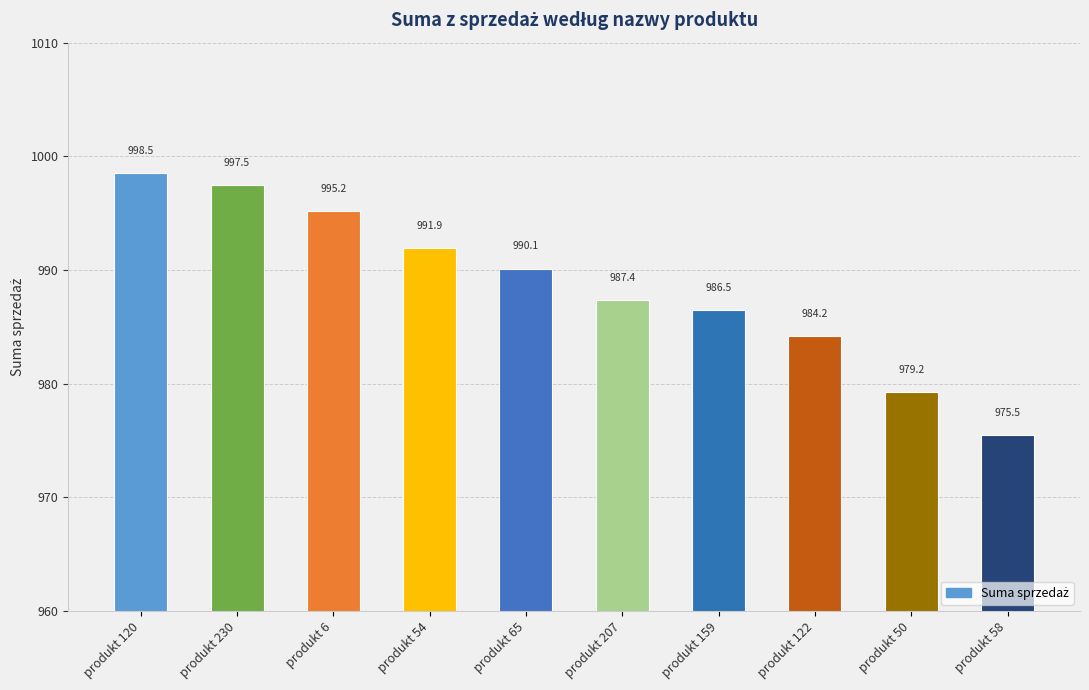

What is the smallest value displayed?

975.5